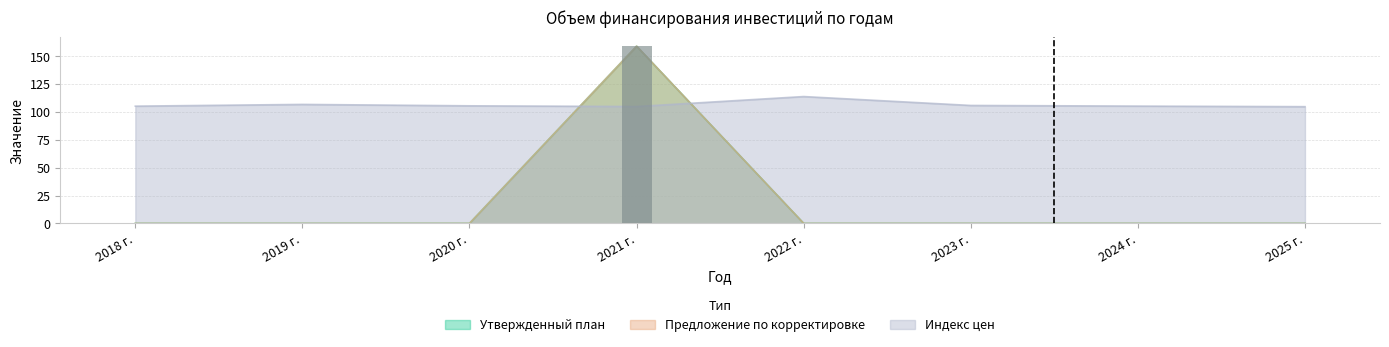

How many bars are there in each group?

3